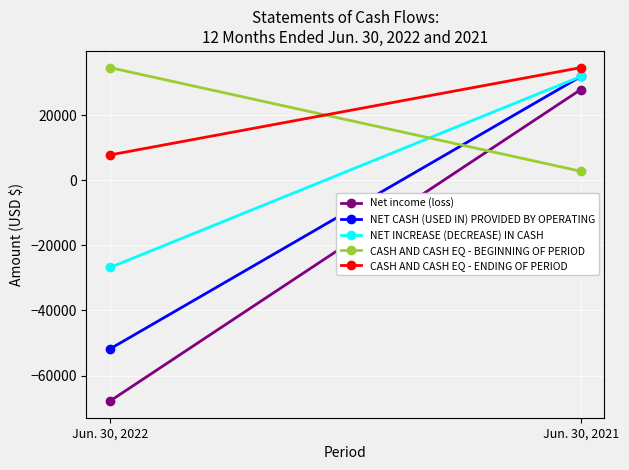

Count the NET INCREASE (DECREASE) IN CASH values in the range -26813 to 31824.

2